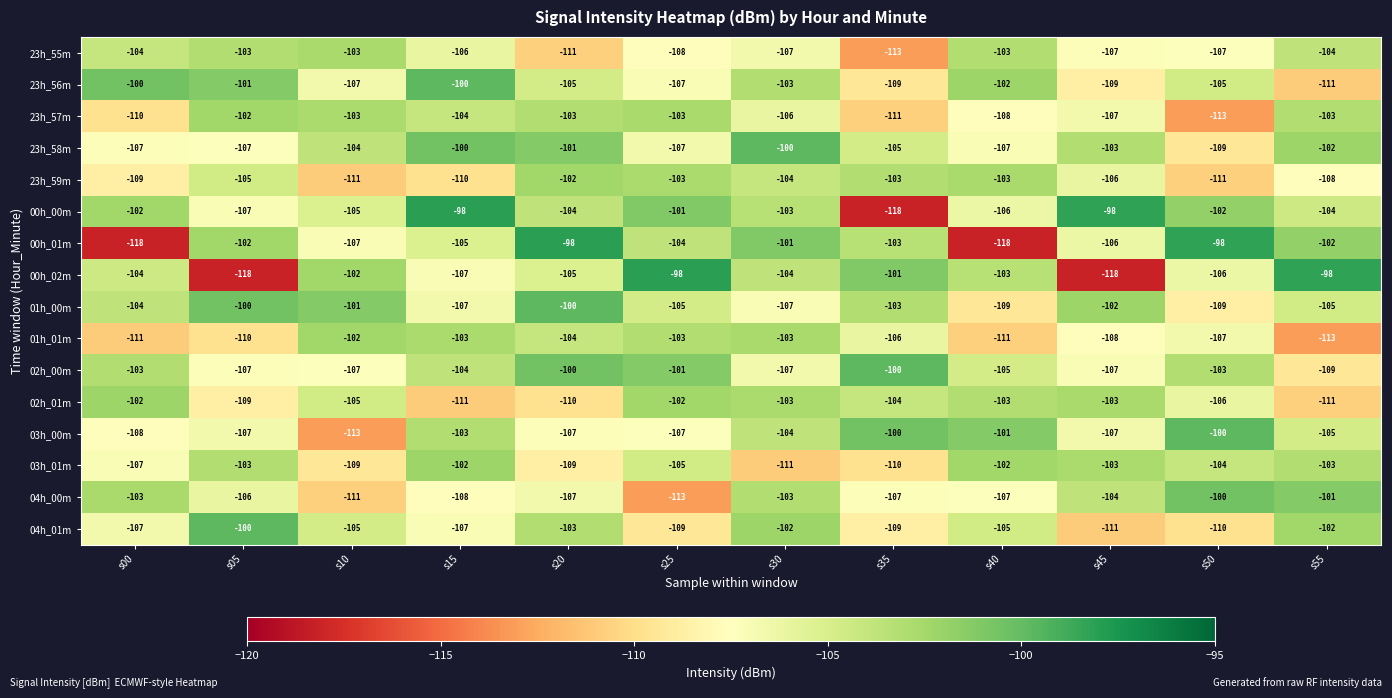

Which category has the highest value across all series?

s15